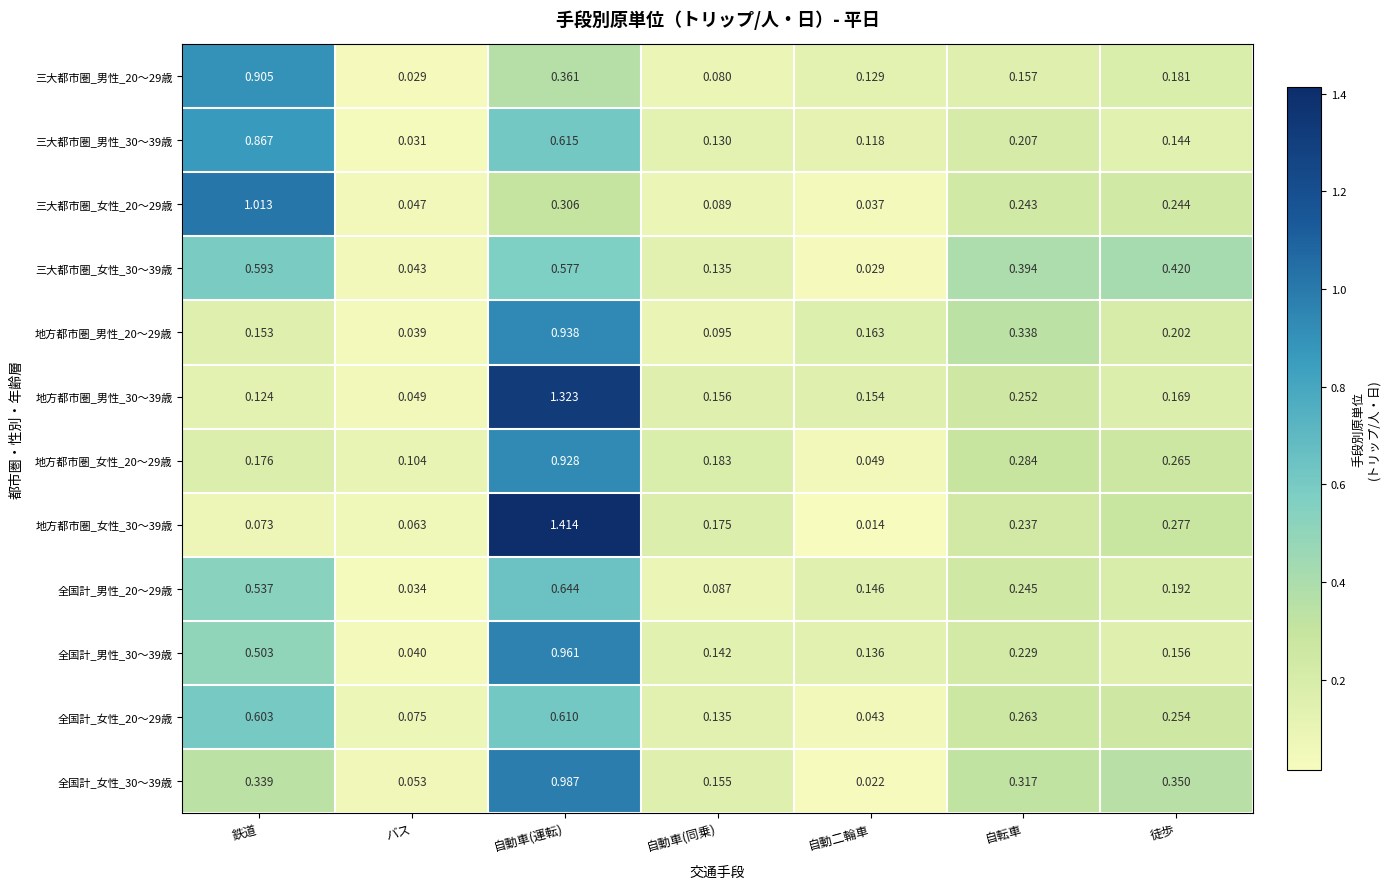

Which category has the lowest value in the 全国計_女性_20～29歳 series?

自動二輪車